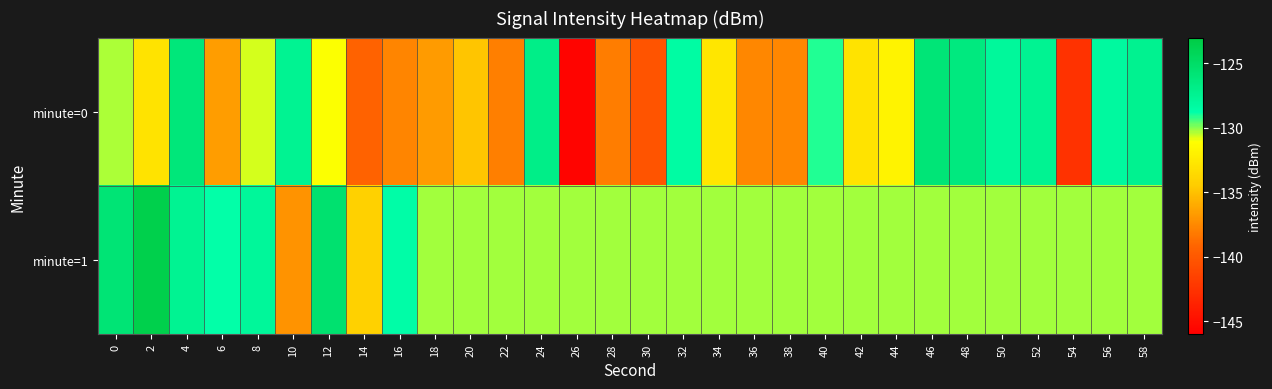

Reading left to right, what are all the values shown in this chart?

minute=0: 0=-130.3	2=-132.9	4=-126.1	6=-136.6	8=-130.7	10=-127.5	12=-131.0	14=-139.3	16=-137.7	18=-136.7	20=-134.8	22=-138.0	24=-126.9	26=-145.7	28=-138.1	30=-140.3	32=-128.4	34=-132.7	36=-137.6	38=-137.6	40=-129.0	42=-133.0	44=-131.8	46=-125.9	48=-126.3	50=-128.0	52=-127.5	54=-142.6	56=-128.1	58=-127.4
minute=1: 0=-125.8	2=-123.5	4=-127.4	6=-128.8	8=-127.9	10=-137.1	12=-125.5	14=-134.1	16=-128.6	18=-130.2	20=-130.2	22=-130.2	24=-130.2	26=-130.2	28=-130.2	30=-130.2	32=-130.2	34=-130.2	36=-130.2	38=-130.2	40=-130.2	42=-130.2	44=-130.2	46=-130.2	48=-130.2	50=-130.2	52=-130.2	54=-130.2	56=-130.2	58=-130.2